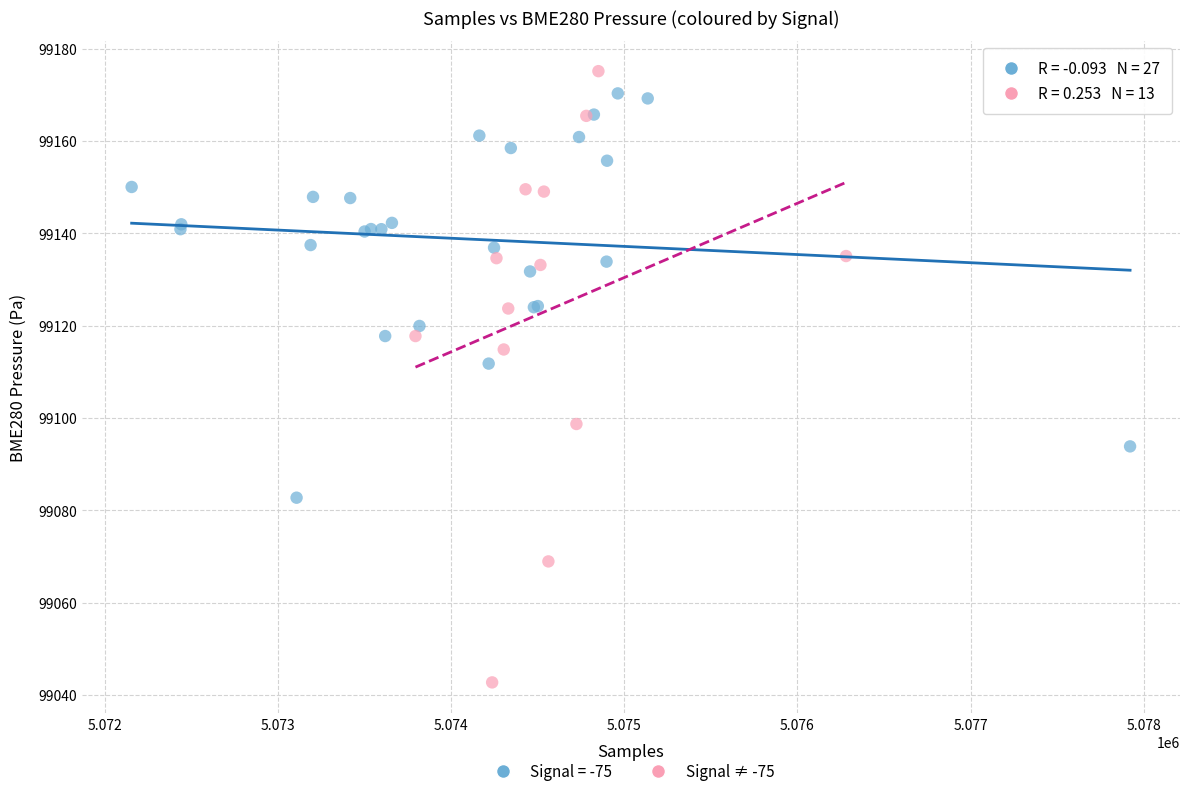

Which series has the largest Y range (max minus min)?

Signal ≠ -75